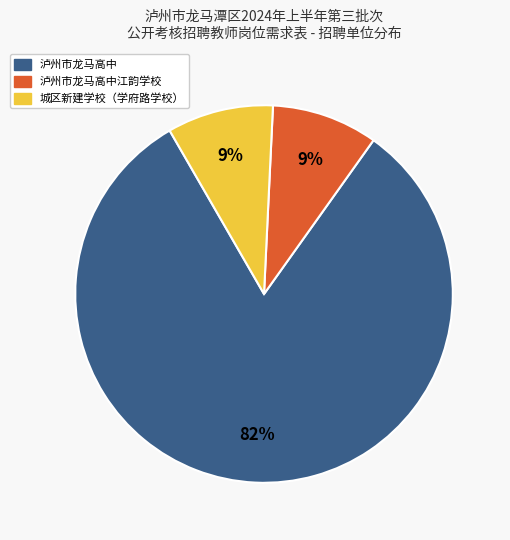

Is there any slice that represents more than half of the pie?

Yes